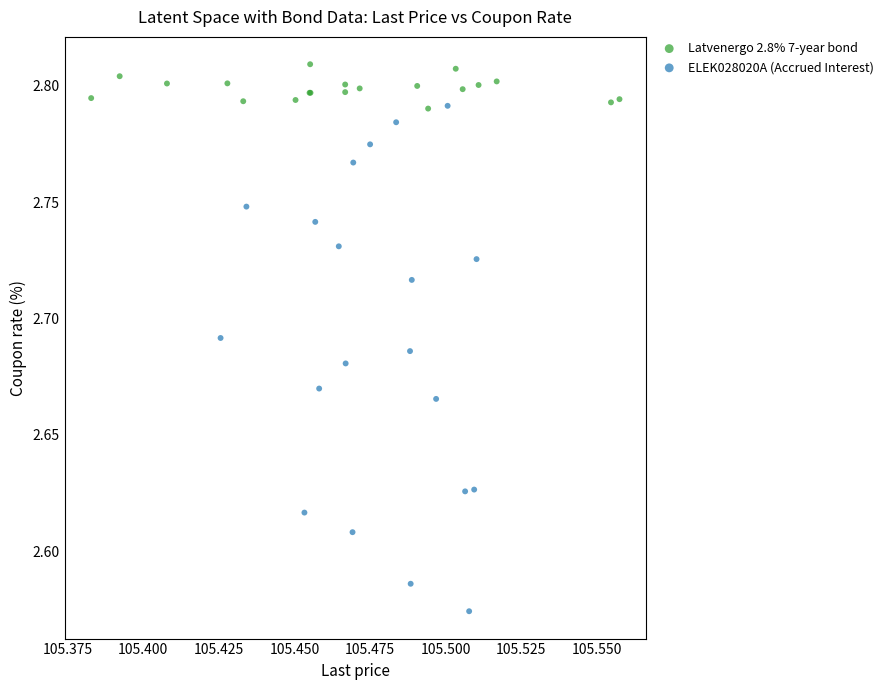

What are all the series names shown in the legend?

Latvenergo 2.8% 7-year bond, ELEK028020A (Accrued Interest)